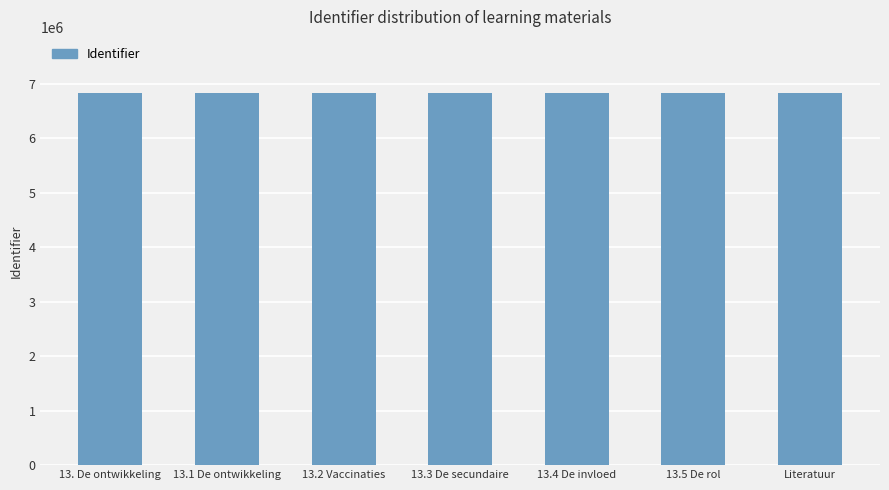

What is the sum of the values at 13.4 De invloed and 13.2 Vaccinaties?

13662808